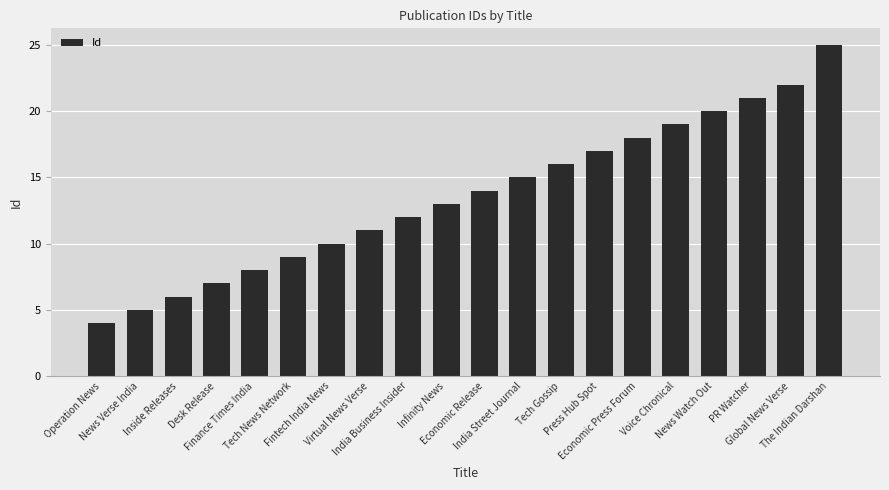

What is the minimum value shown in the chart?

4